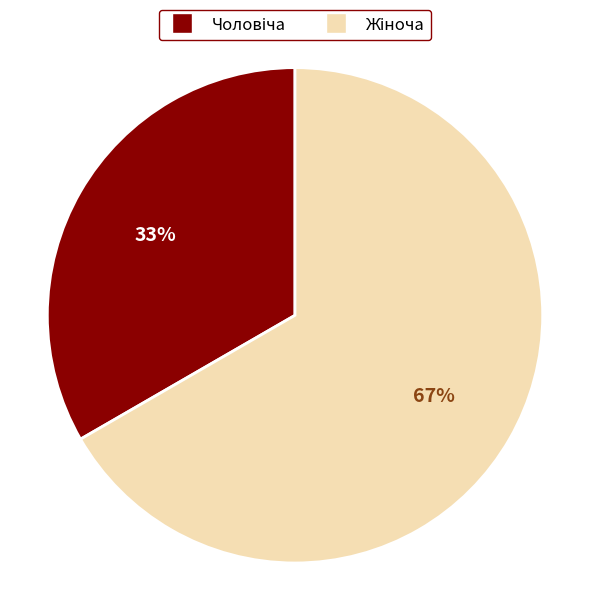

To the nearest percent, what is the average slice percentage?

50%